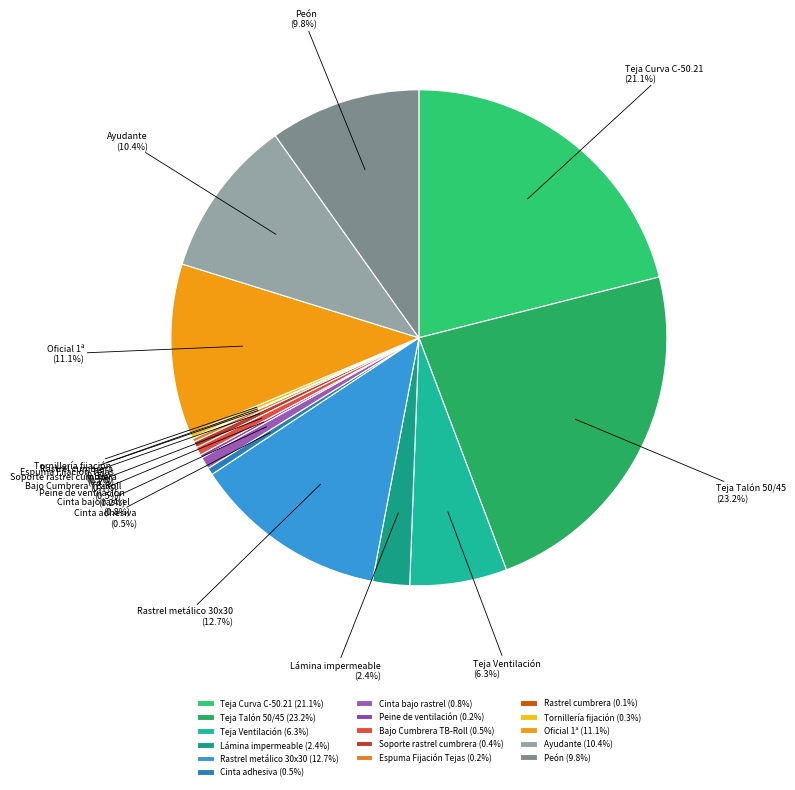

What percentage is the Cinta bajo rastrel slice, to the nearest percent?

1%